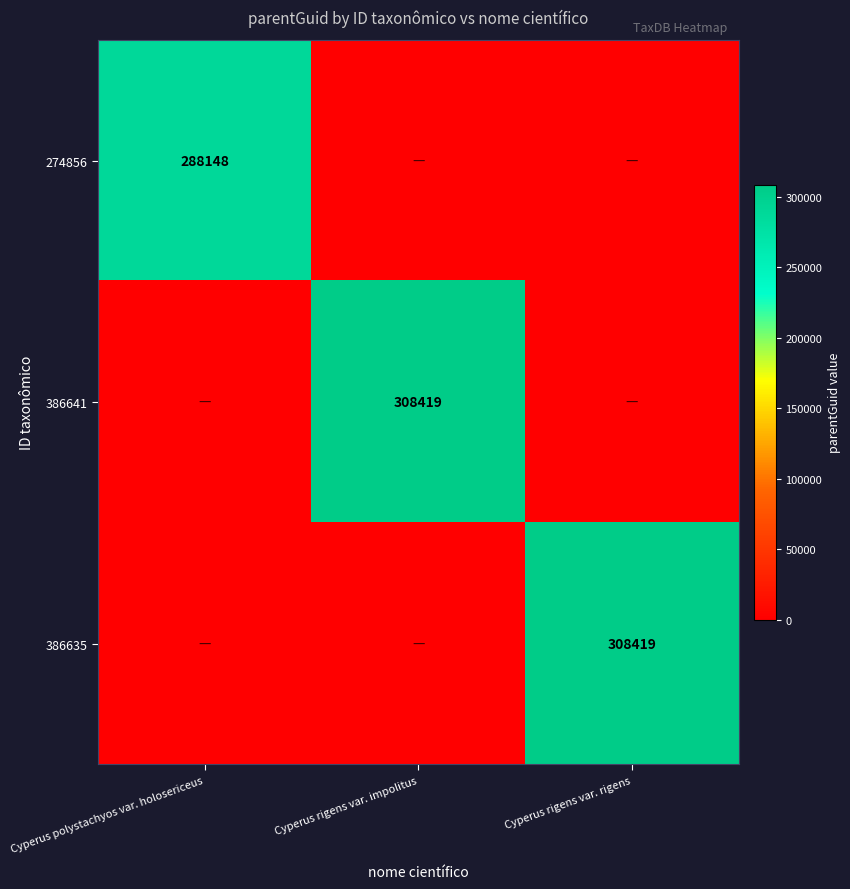

The 386641 series shows 526828 at Cyperus rigens var. impolitus. True or false?

False